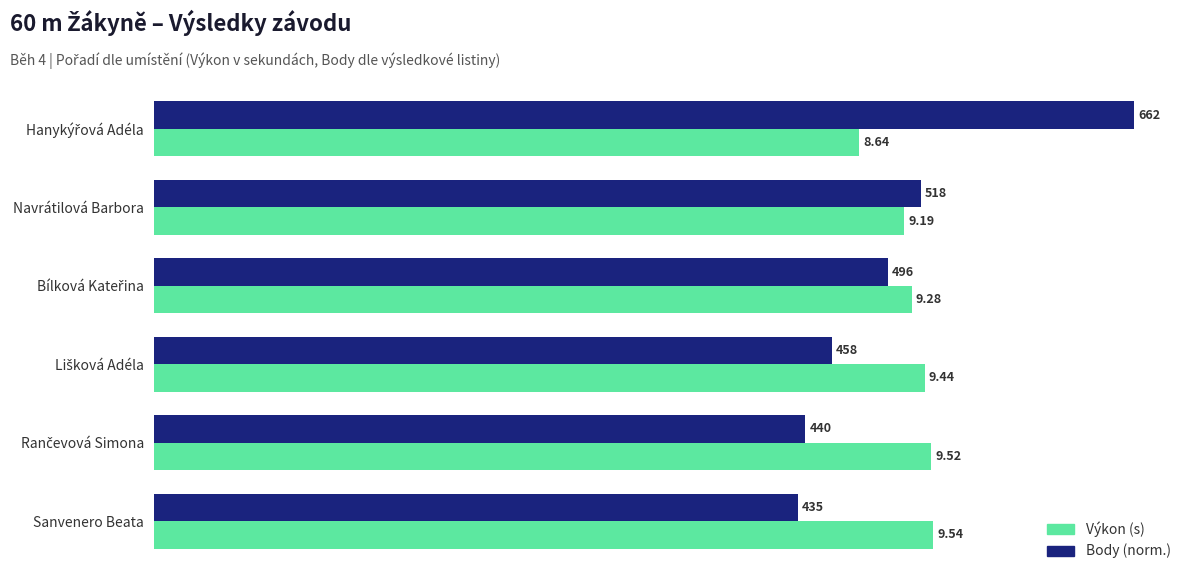

At which category does the chart reach its minimum across all series?

Sanvenero Beata